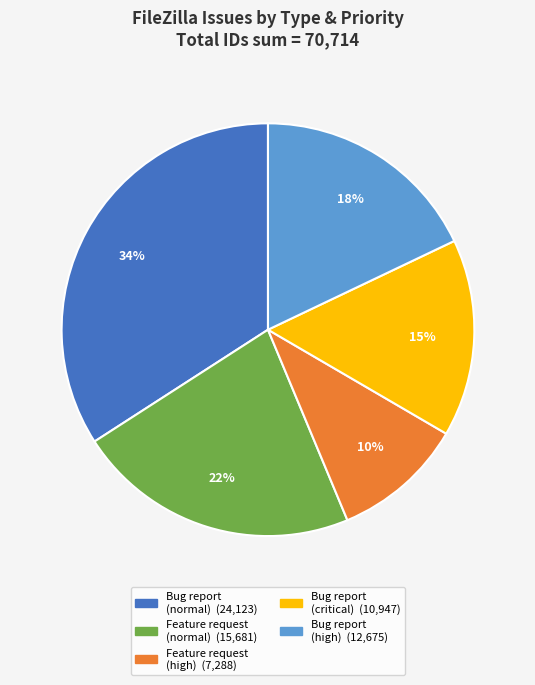

Does any single category account for the majority?

No